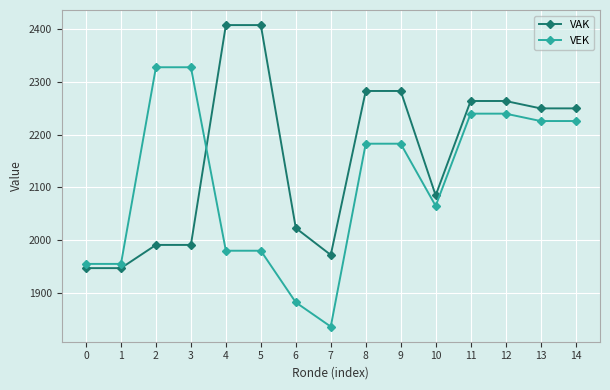

What is the average value of the VEK series?

2107